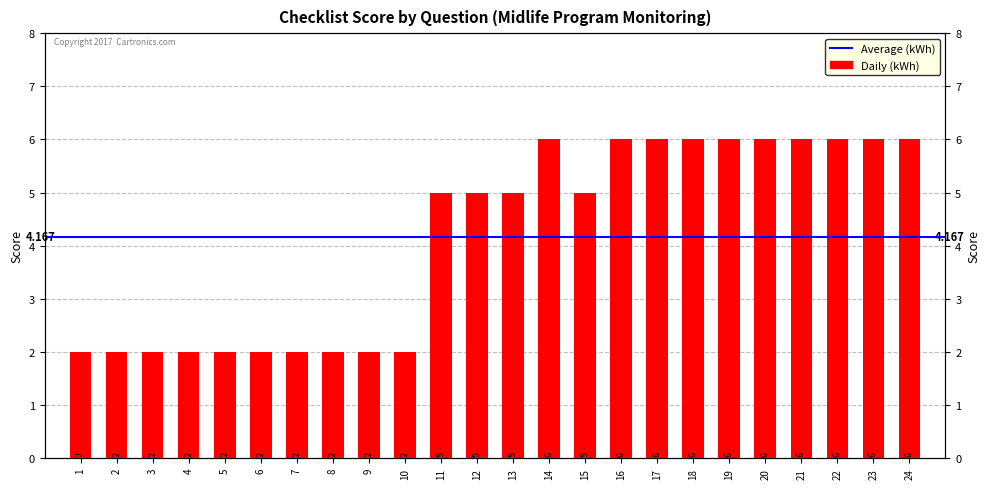

Reading left to right, extract all data points from this chart.

1=2	2=2	3=2	4=2	5=2	6=2	7=2	8=2	9=2	10=2	11=5	12=5	13=5	14=6	15=5	16=6	17=6	18=6	19=6	20=6	21=6	22=6	23=6	24=6